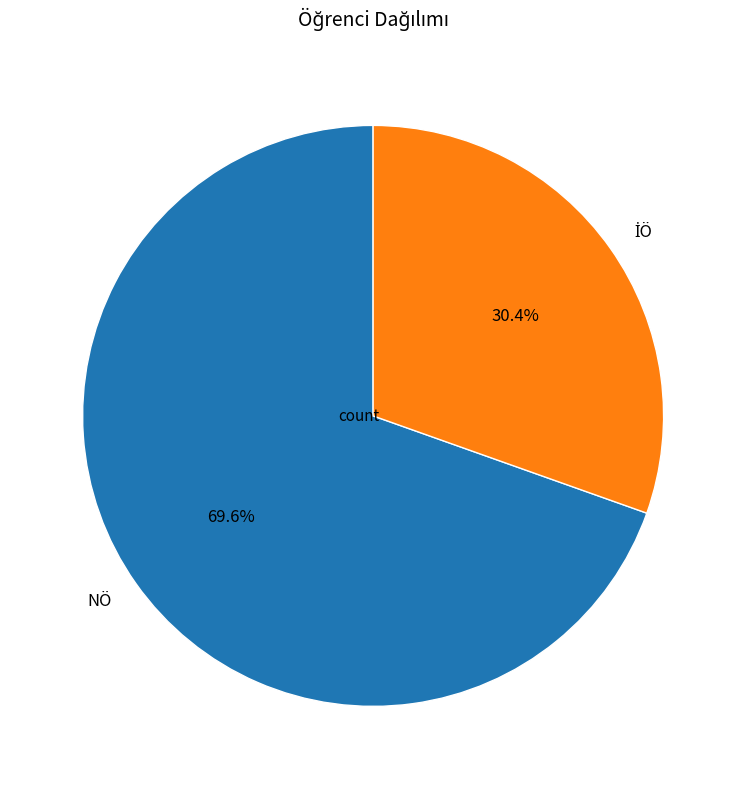

To the nearest percent, what is the average slice percentage?

50%